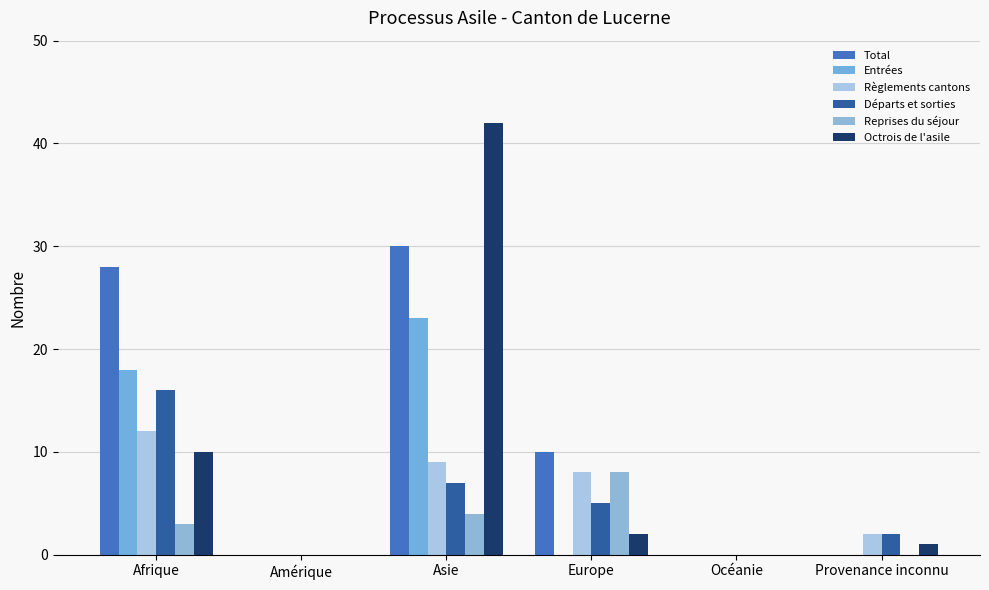

At how many categories does at least one series exceed 36?

1